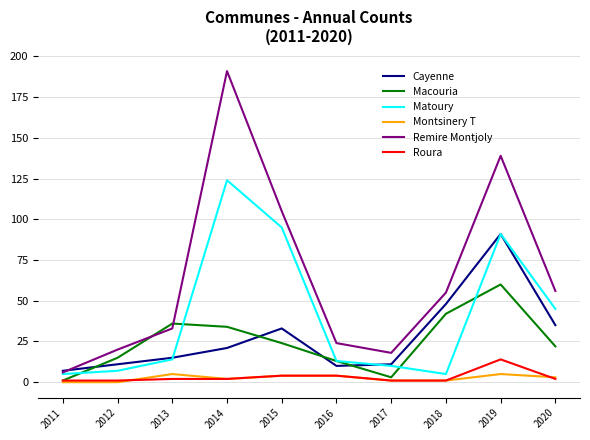

What is the difference between the maximum and minimum values in the Roura series?

13